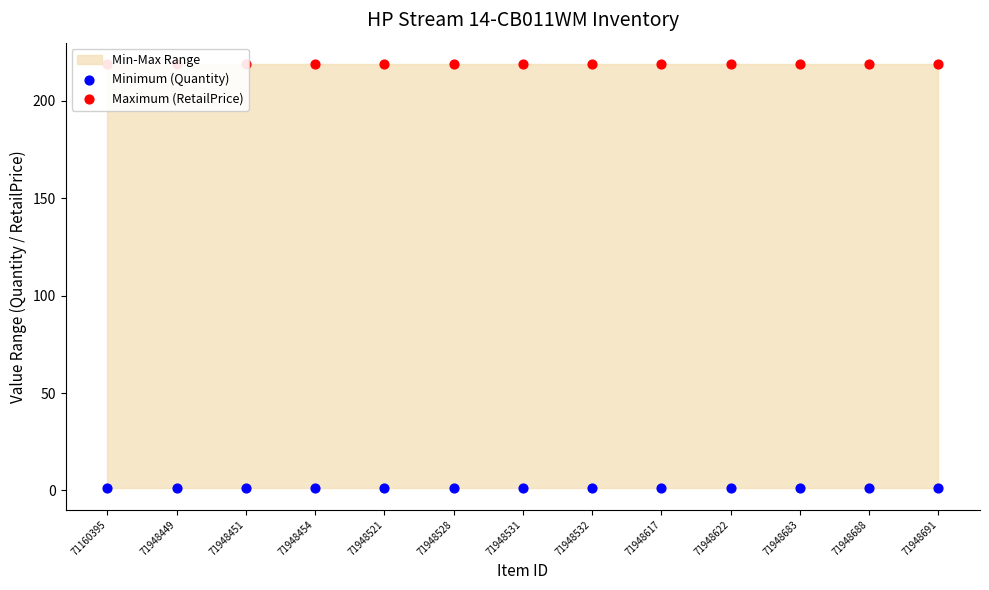

Which series has the widest spread of Y values?

Minimum (Quantity)